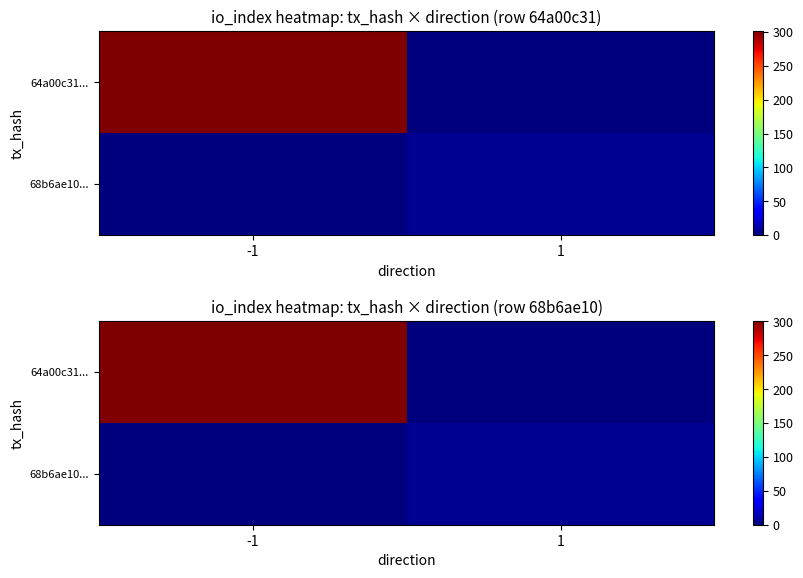

Count the 68b6ae10... values in the range 0 to 5.

2